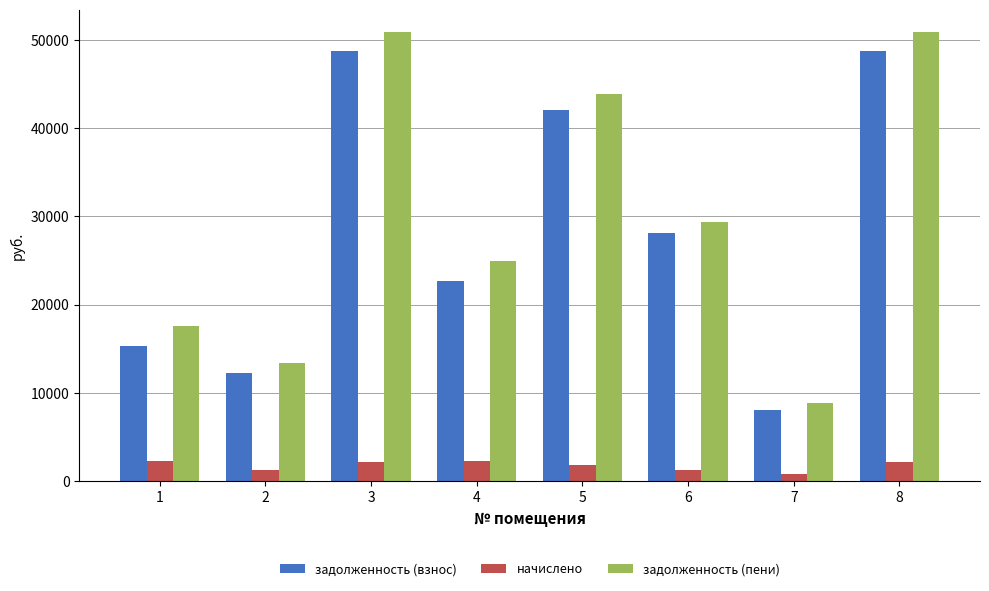

Does the chart contain any negative values?

No